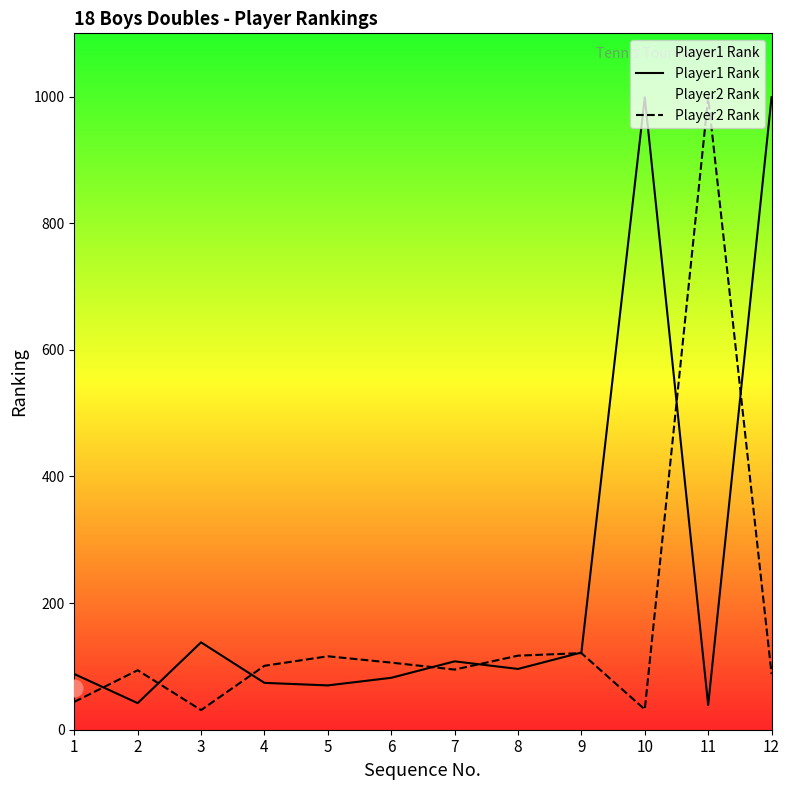

Between which two adjacent categories do Player2 Rank and Player1 Rank first intersect?

1 and 2